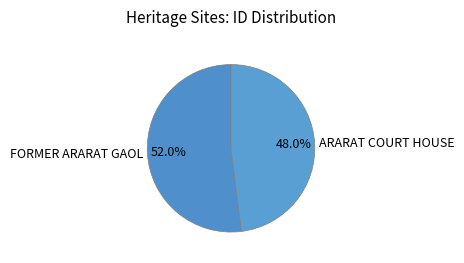

What is the largest slice in the pie chart?

FORMER ARARAT GAOL